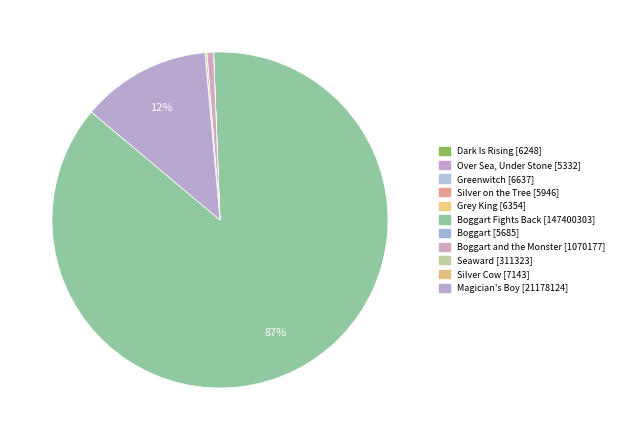

How many segments does this pie chart have?

11